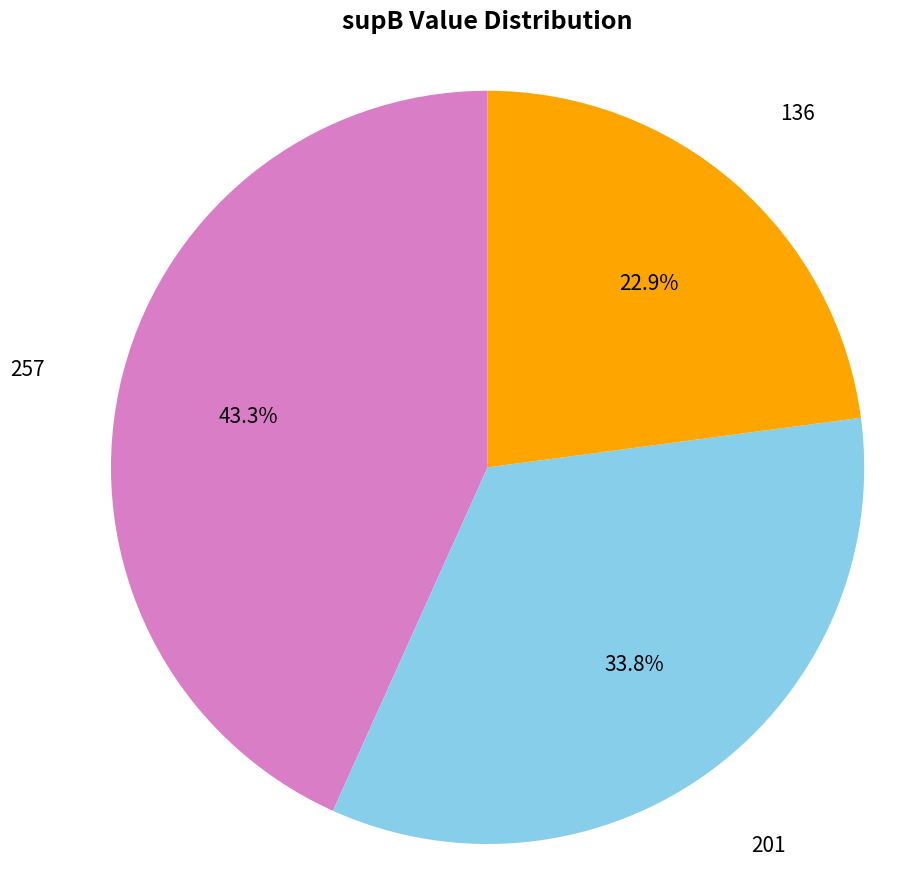

True or false: 136 accounts for 31% of the total.

False